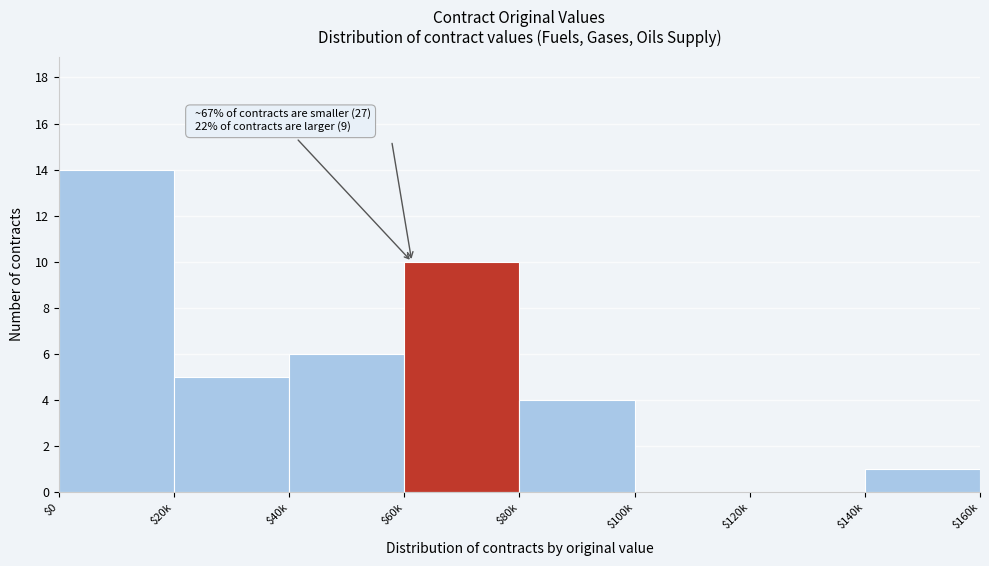

What is the sum of all values?

40